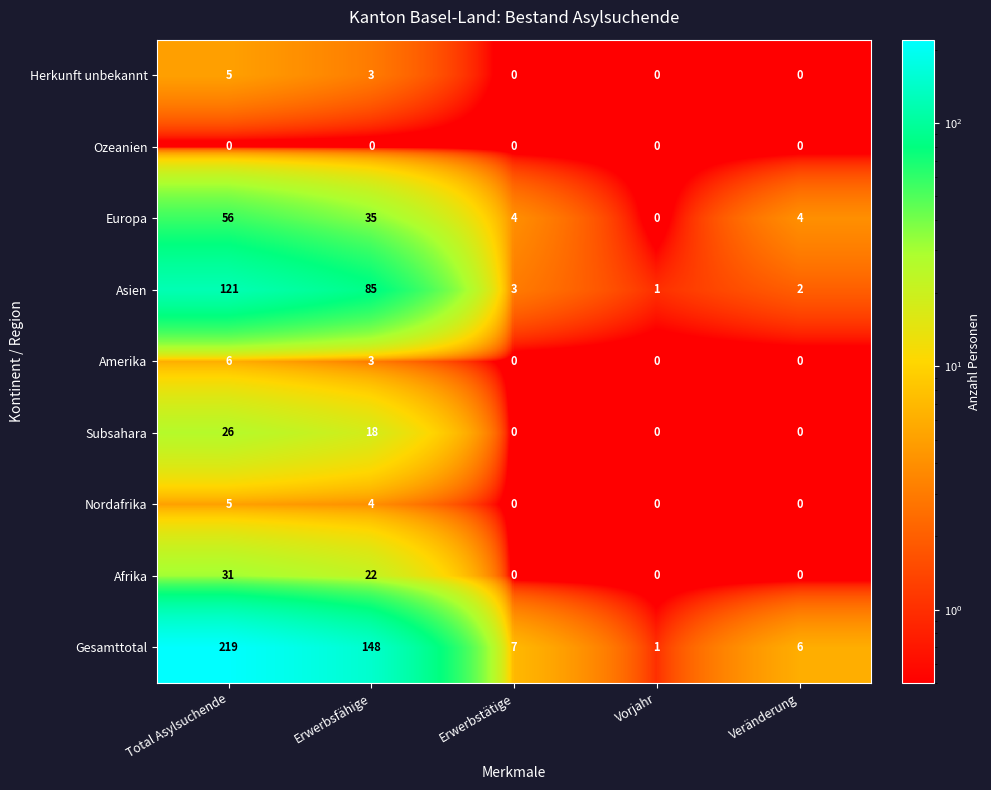

Read the Nordafrika value at Erwerbsfähige.

4